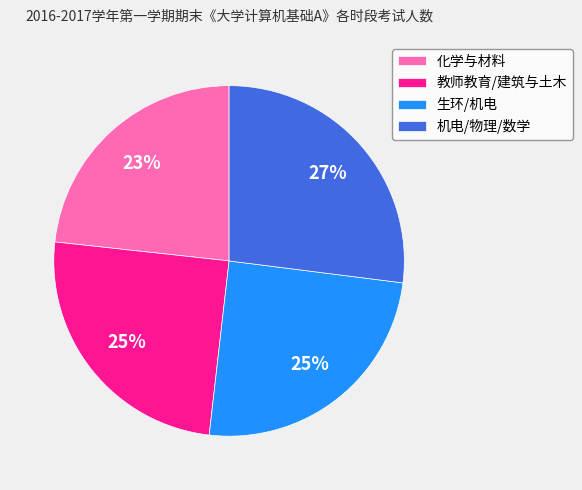

Is 化学与材料 the majority of the pie?

No